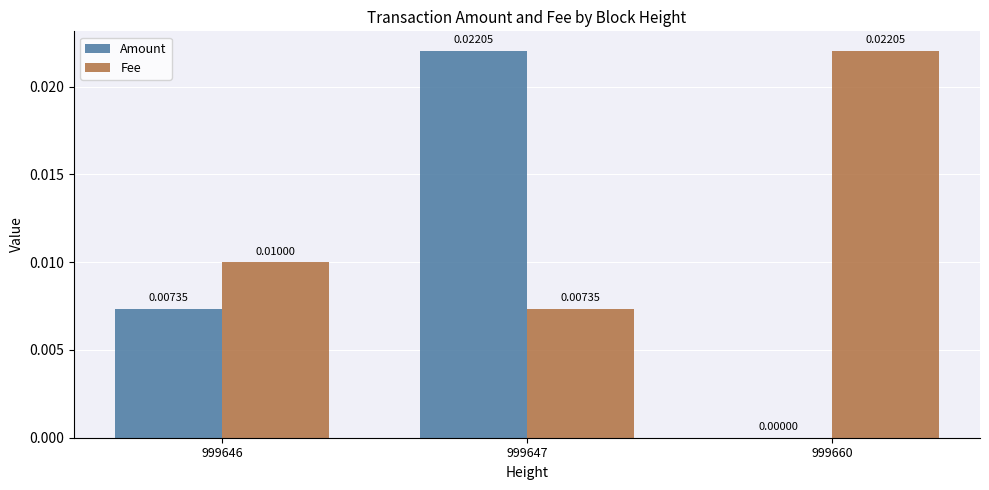

Which series has the largest total across all categories?

Fee